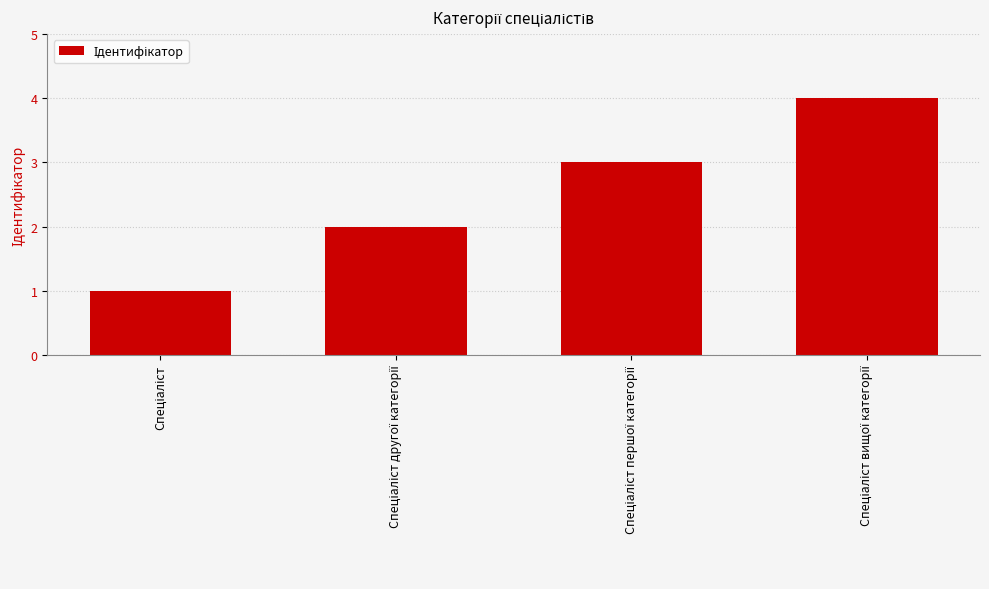

What is the smallest value displayed?

1